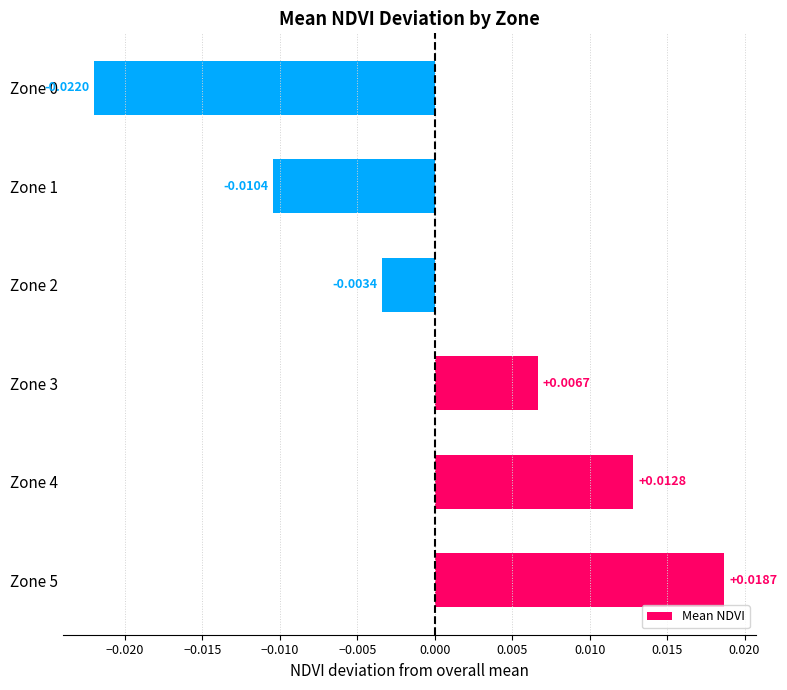

How many data points are less than 0?

3